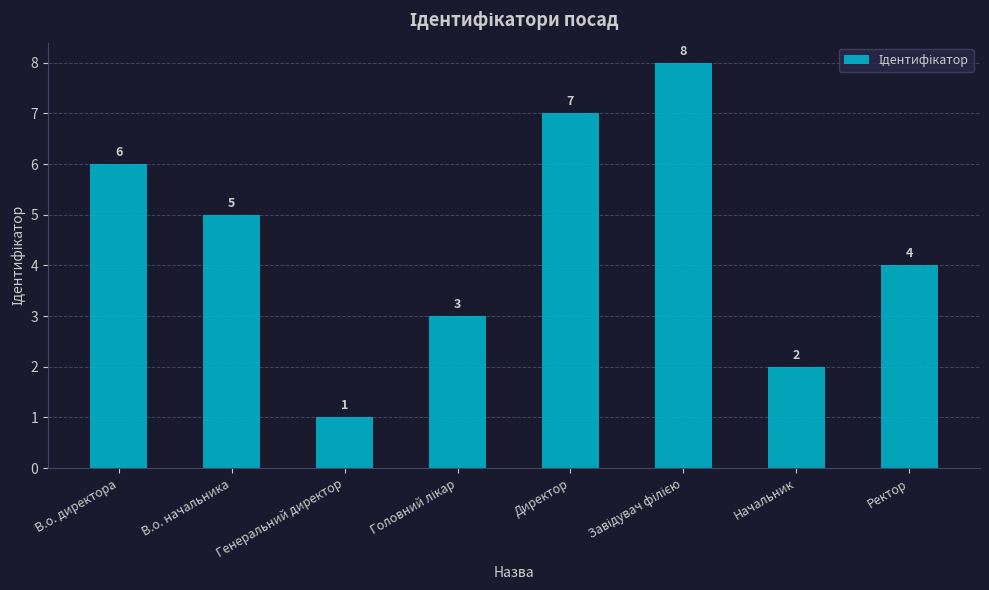

What value does the data have at В.о. директора?

6